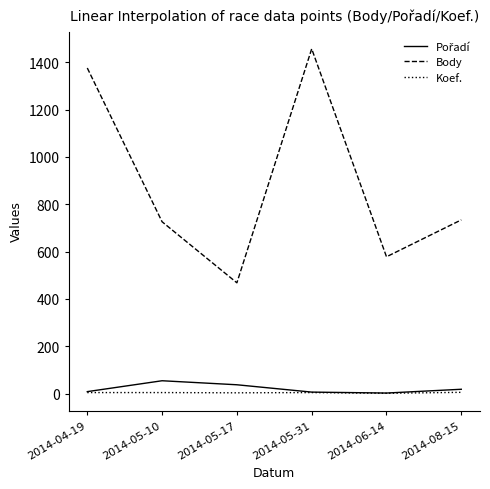

What is the total value across all series at 2014-05-17?

508